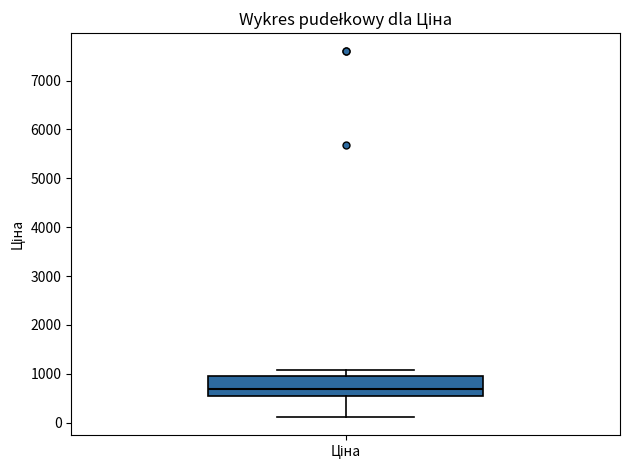

Where does the median line of the box for Ціна sit on the y-axis? The values are not printed on the chart, so give them approximately, as read against the axis.

700